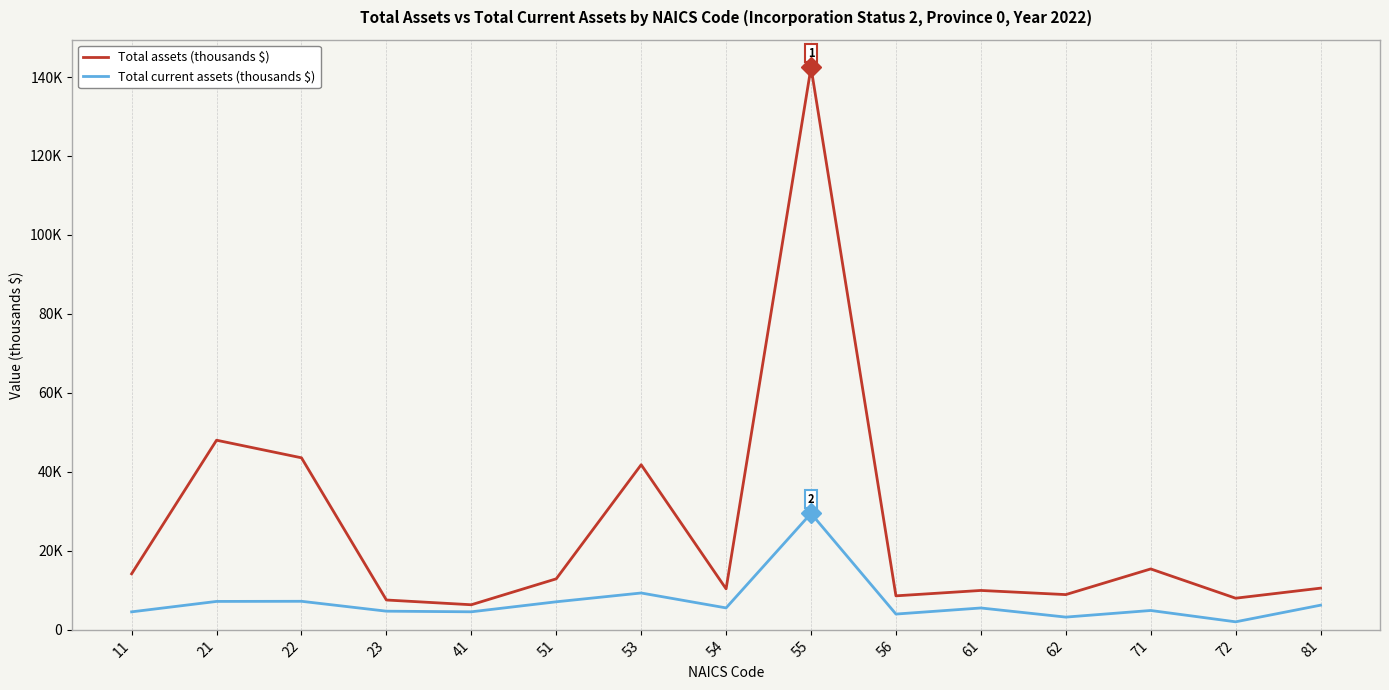

What is the sum of the Total assets (thousands $) values at 22 and 21?

91595.9